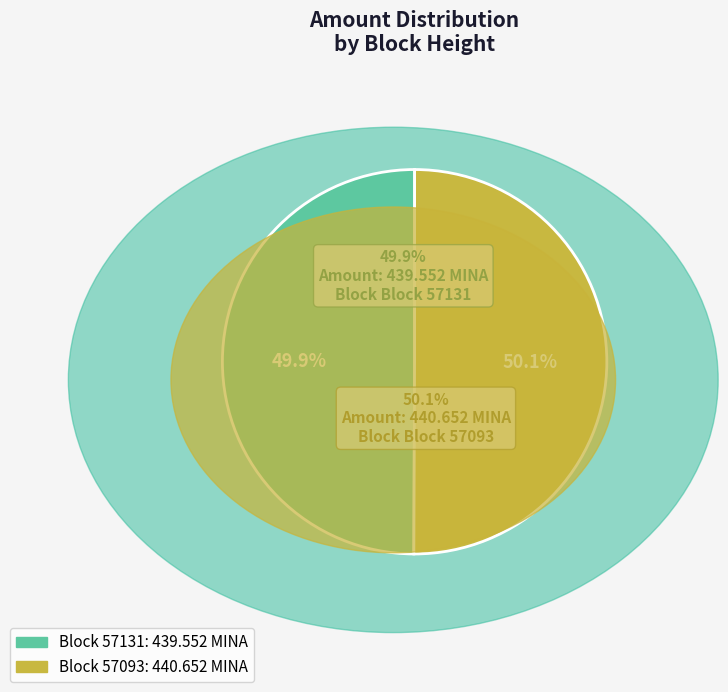

What percentage do 57131 and 57093 together represent?

100.0%